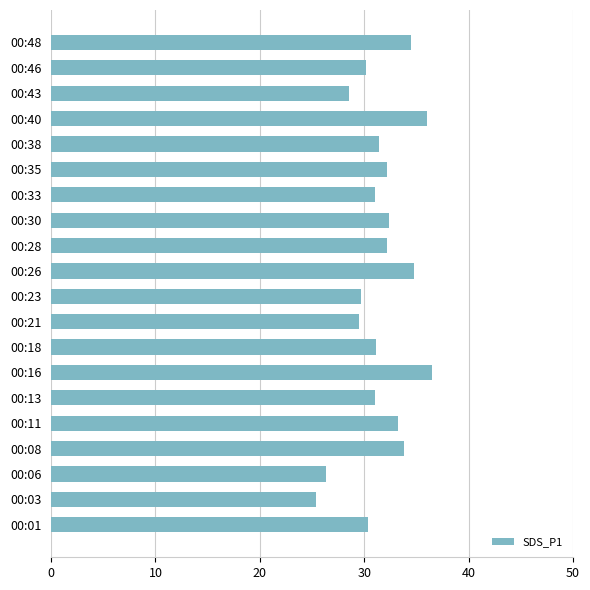

Between 00:08 and 00:13, which is larger?

00:08